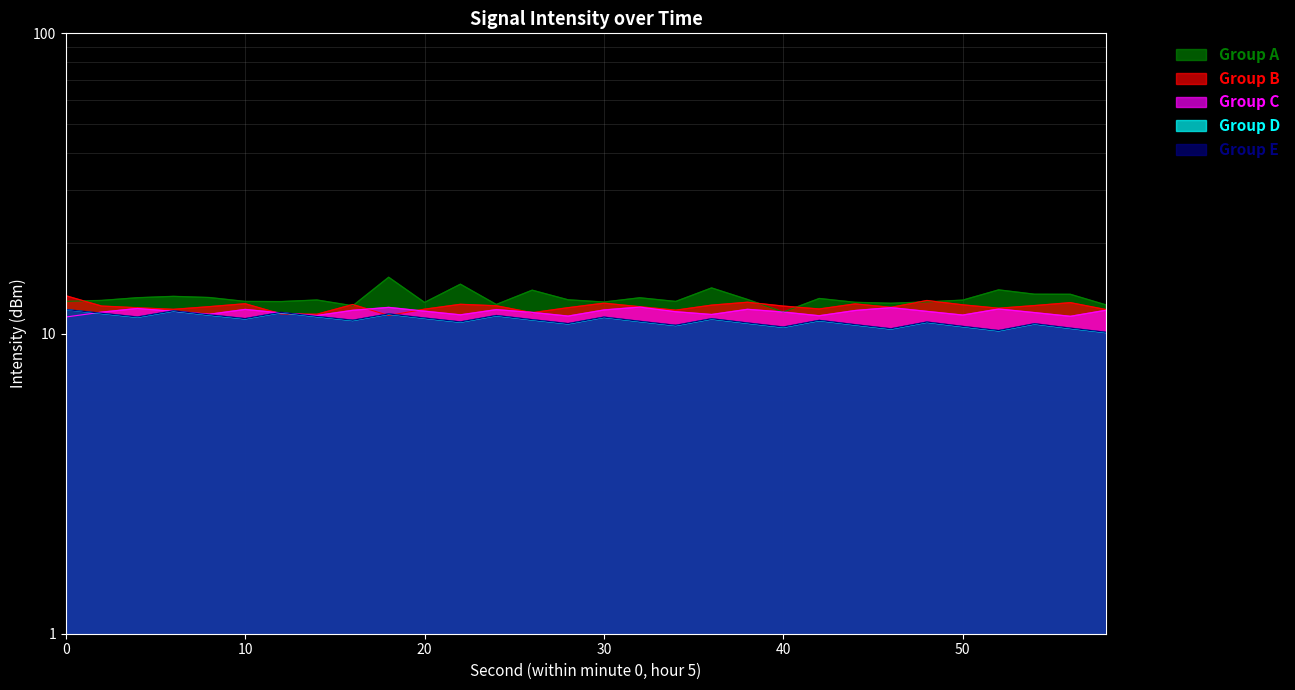

What is the total value across all series at 24?

59.8